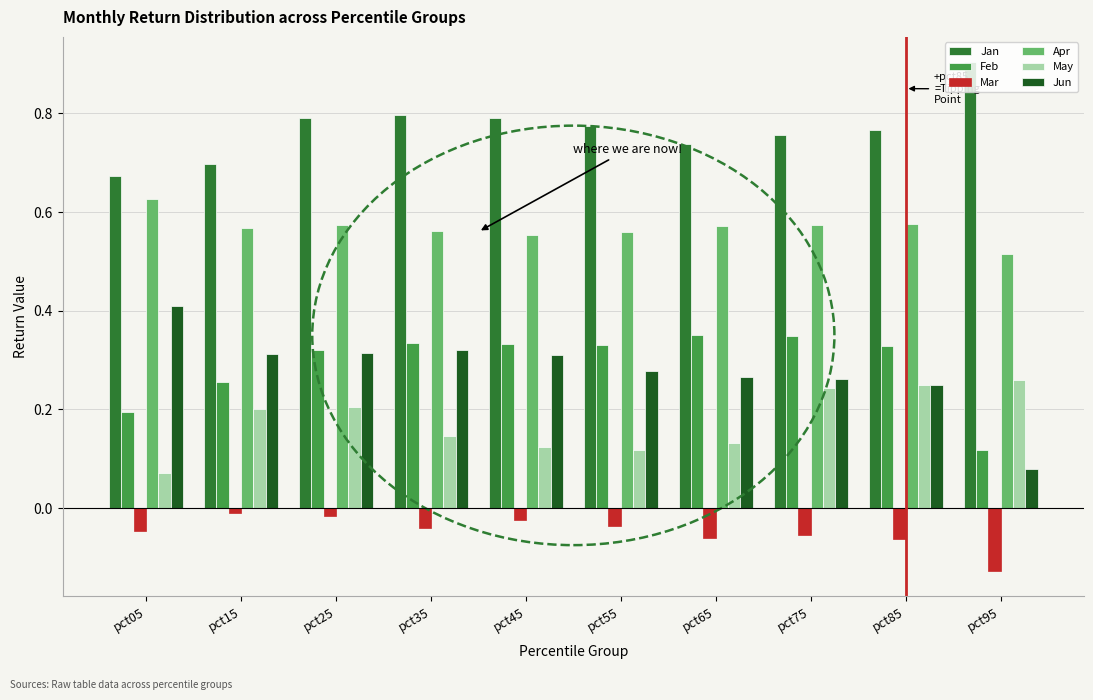

Rank the series at pct15 from highest to lowest value.

Jan, Apr, Jun, Feb, May, Mar